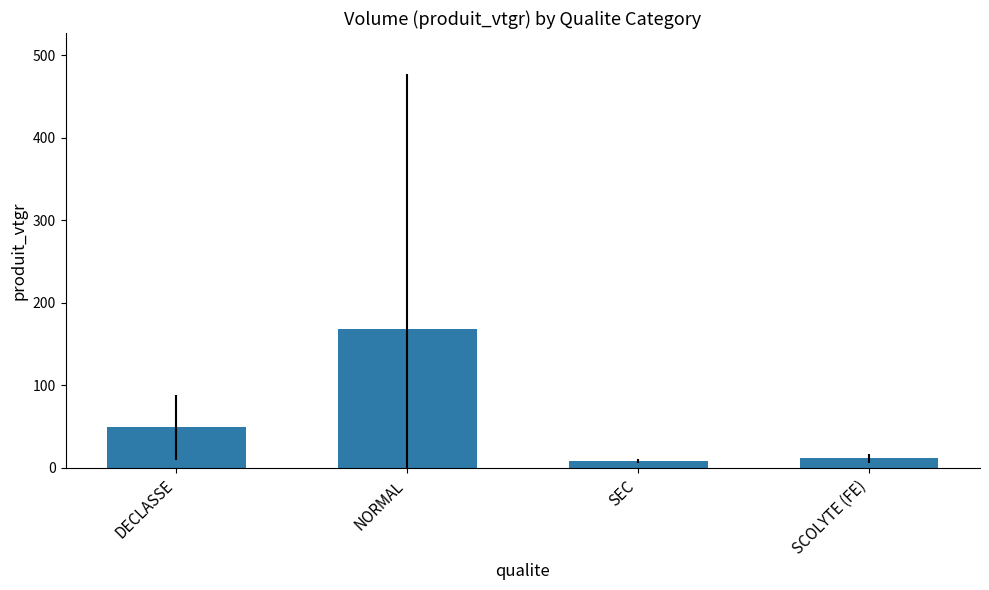

What is the ratio of the value at NORMAL to the value at SEC?

18.8